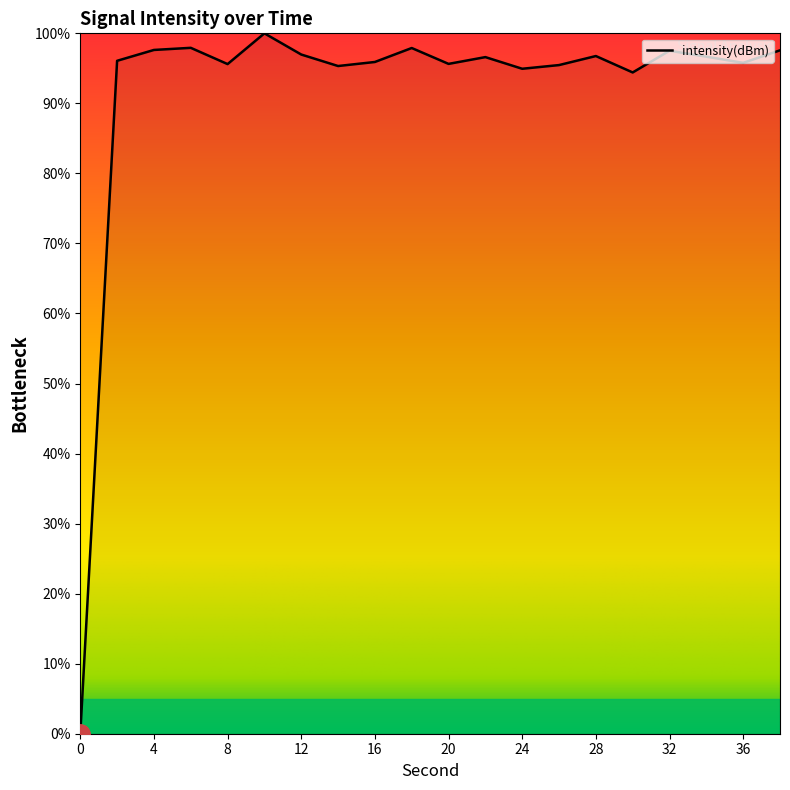

True or false: the data has more than 1 interior local peaks.

True